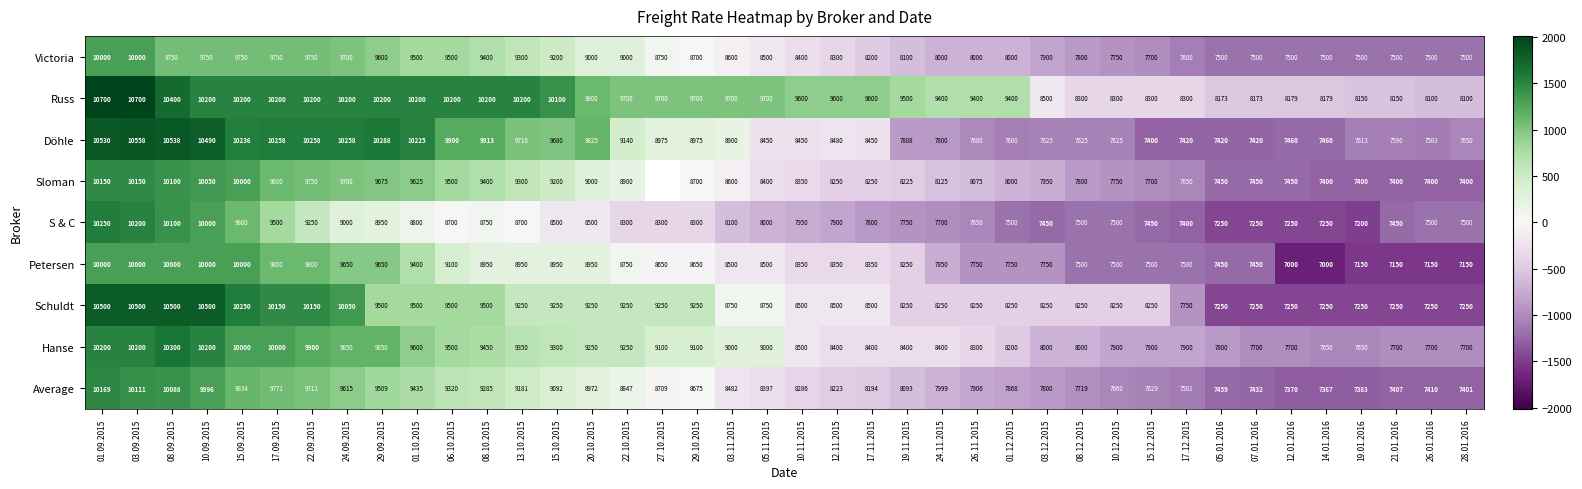

Rank the series at 26.11.2015 from highest to lowest value.

Russ, Hanse, Schuldt, Sloman, Victoria, Average, Petersen, Döhle, S & C